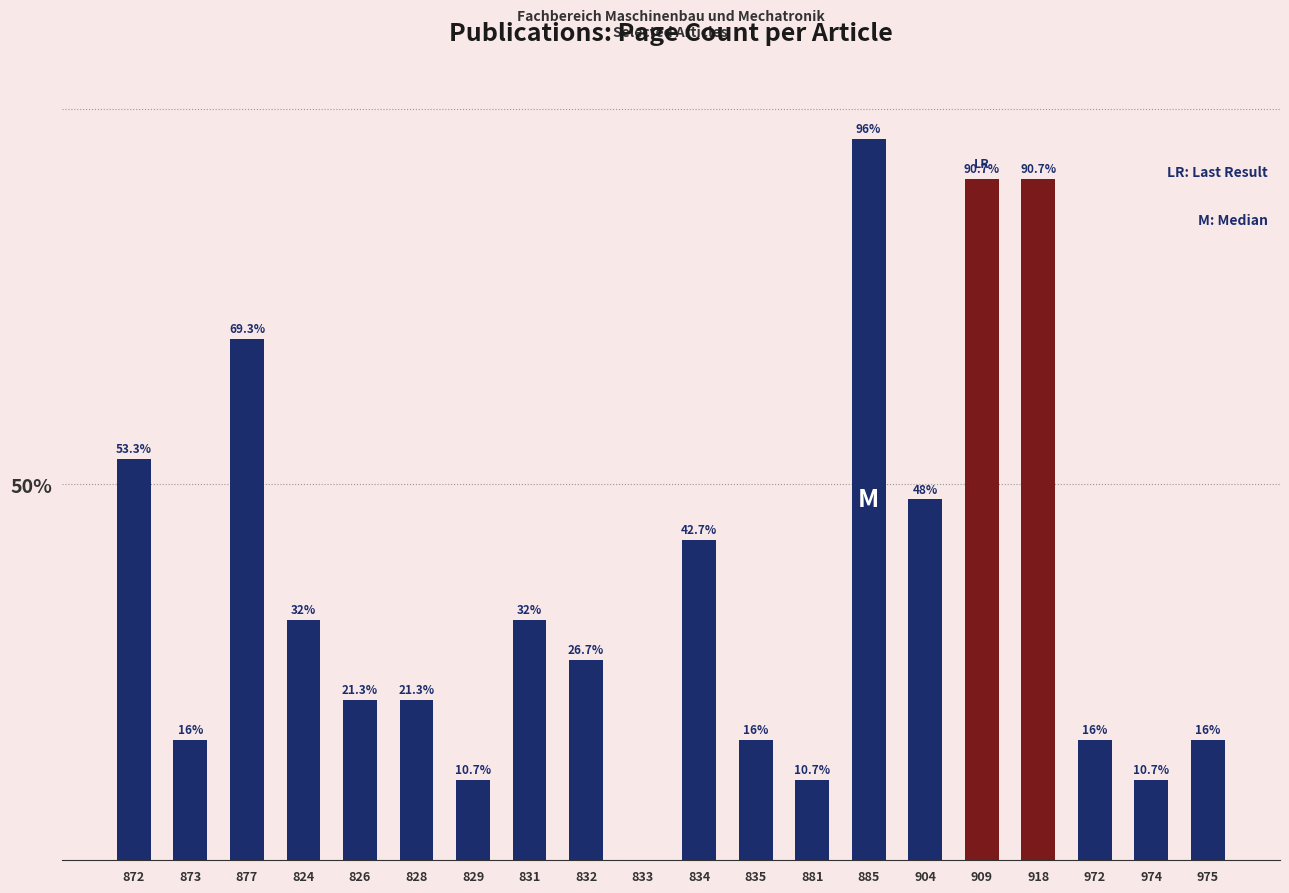

What is the greatest value displayed?

96.0